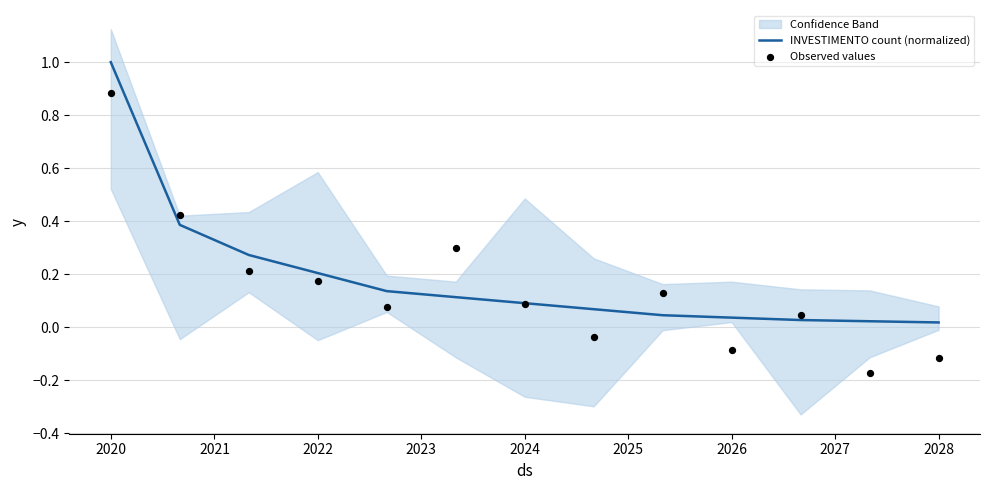

Which series reaches the minimum Y coordinate?

Observed values